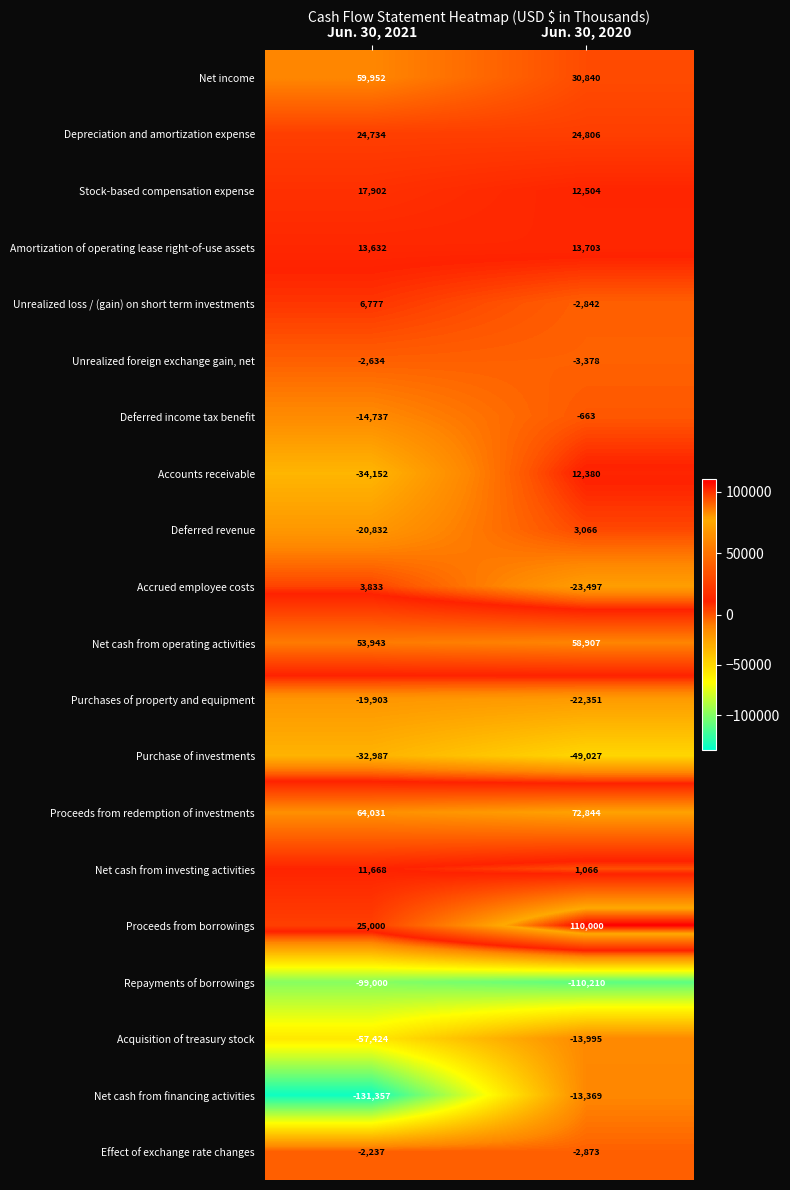

Read the Effect of exchange rate changes value at Jun. 30, 2020.

-2873